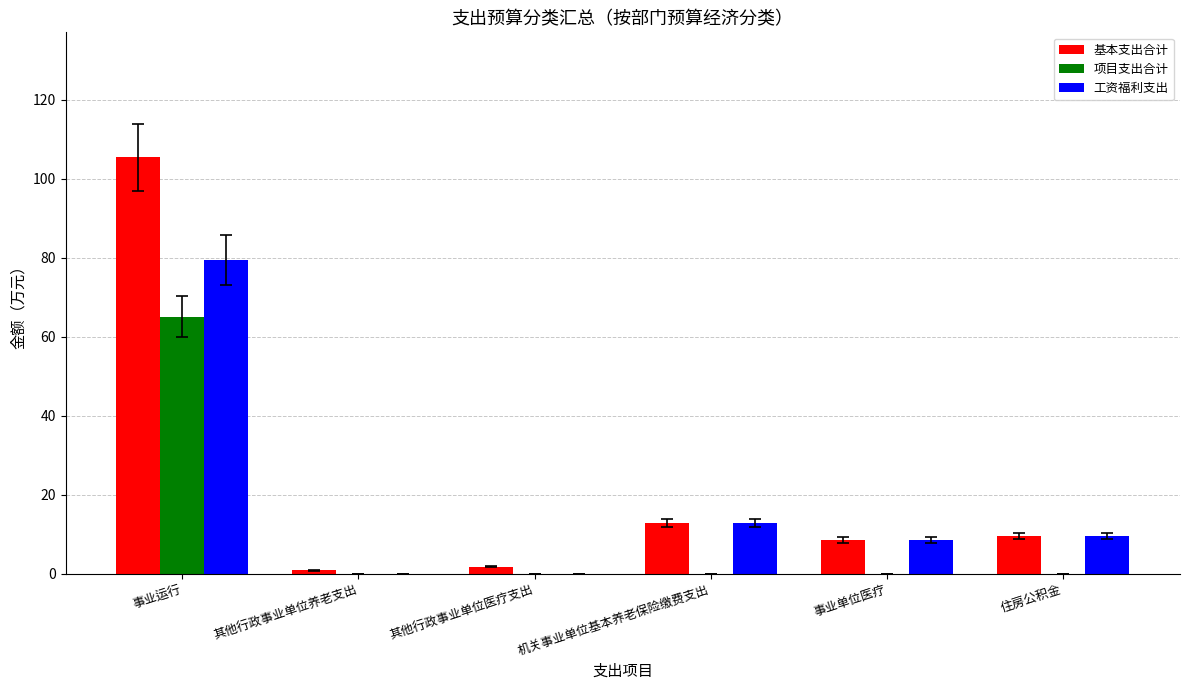

Between 其他行政事业单位医疗支出 and 机关事业单位基本养老保险缴费支出, which series saw the biggest shift?

工资福利支出